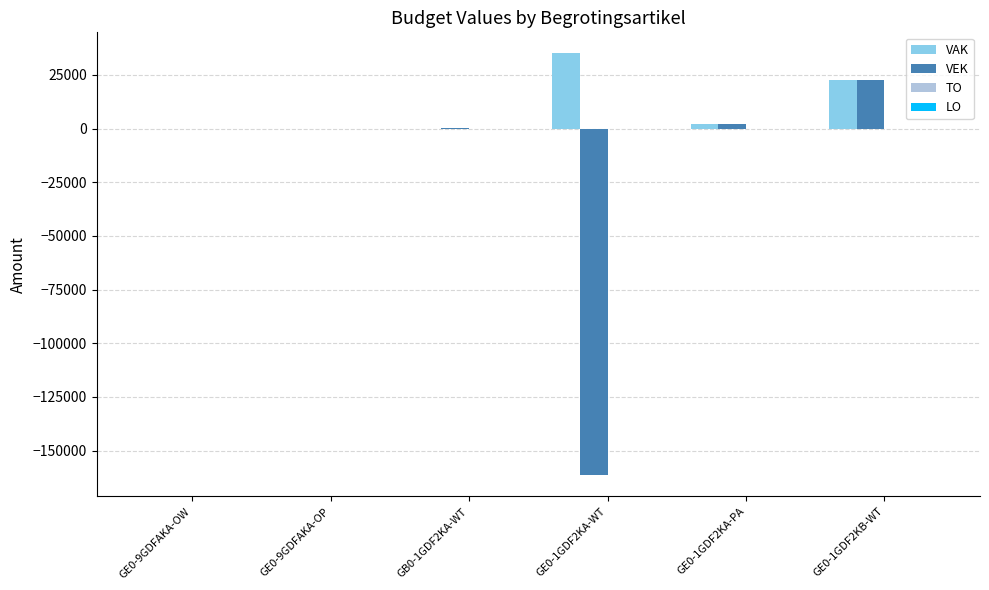

What is the highest value of the VEK series?

22725